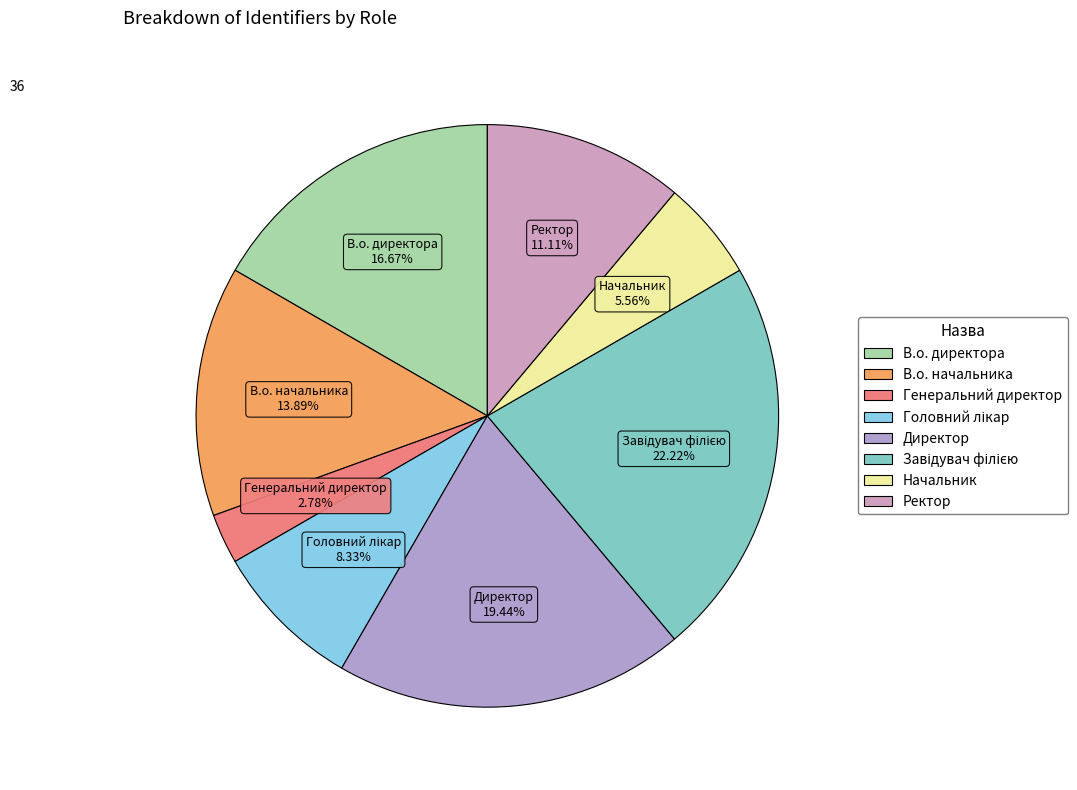

What percentage is the Начальник slice, to the nearest percent?

6%